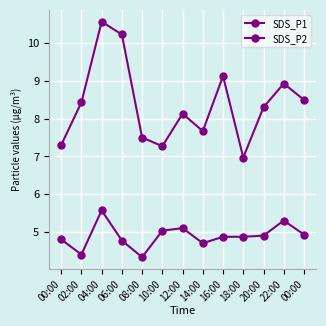

Does the chart display data point markers on the line(s)?

Yes